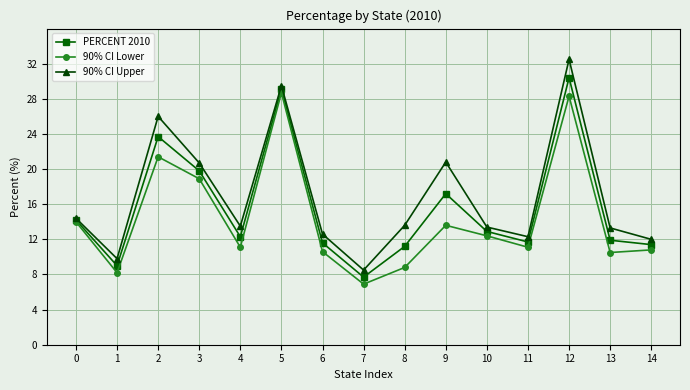

What is the value of the PERCENT 2010 point at the 3rd from the left?

23.7